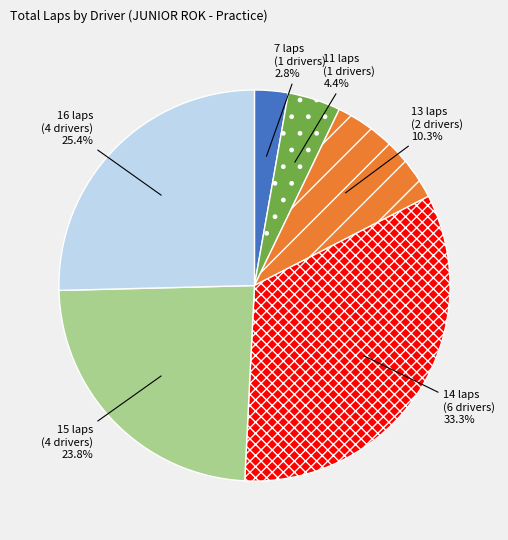

Which slice is the smallest?

7 laps (1 drivers)